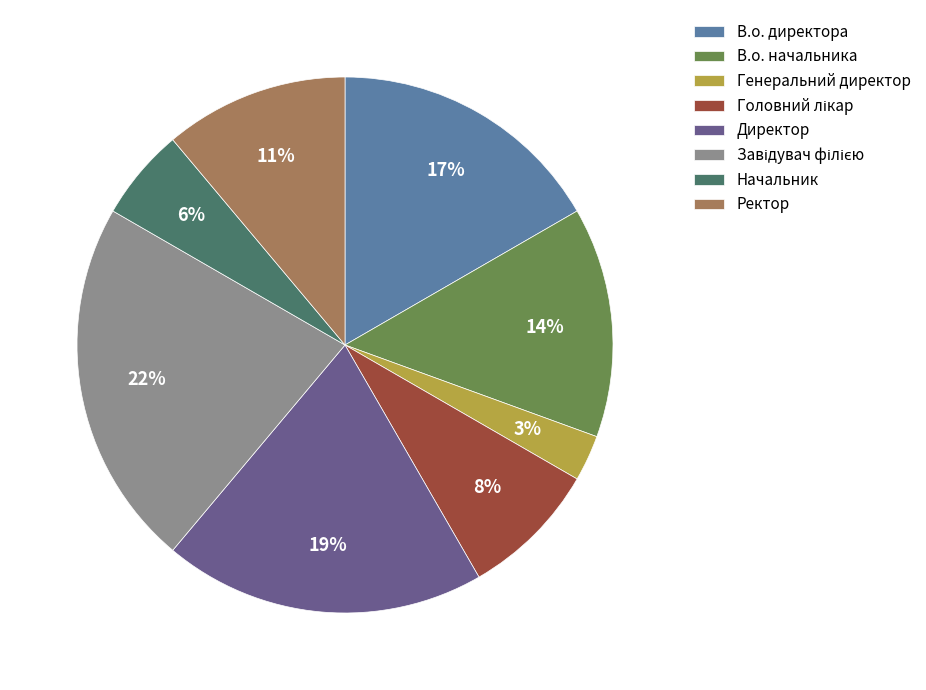

To the nearest percent, what percentage of the pie is Генеральний директор?

3%